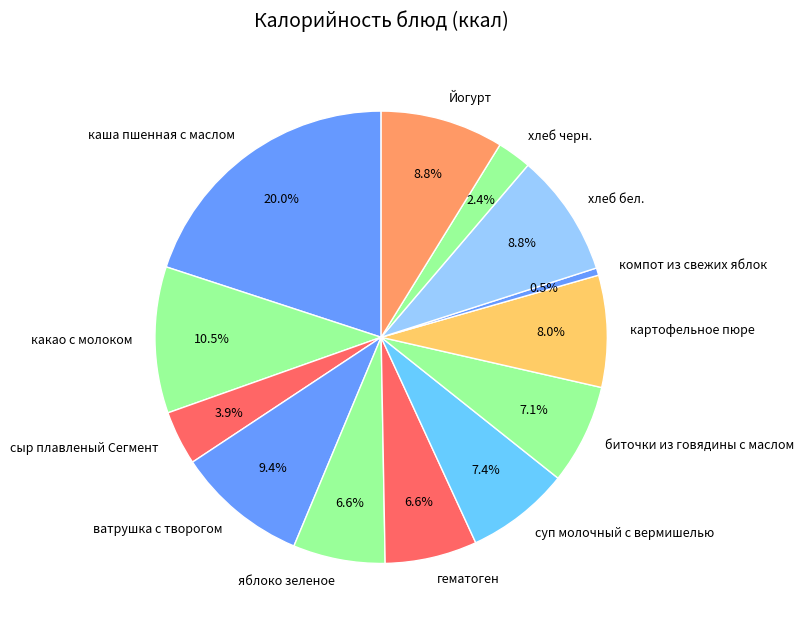

Which has a higher value, гематоген or какао с молоком?

какао с молоком